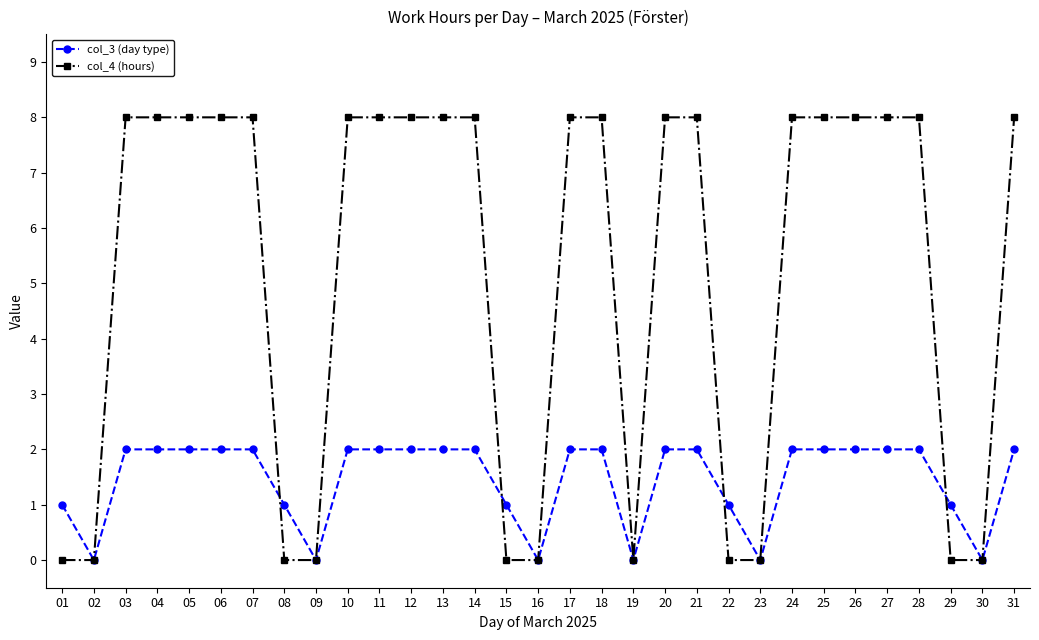

What is the total value across all series at 26?

10